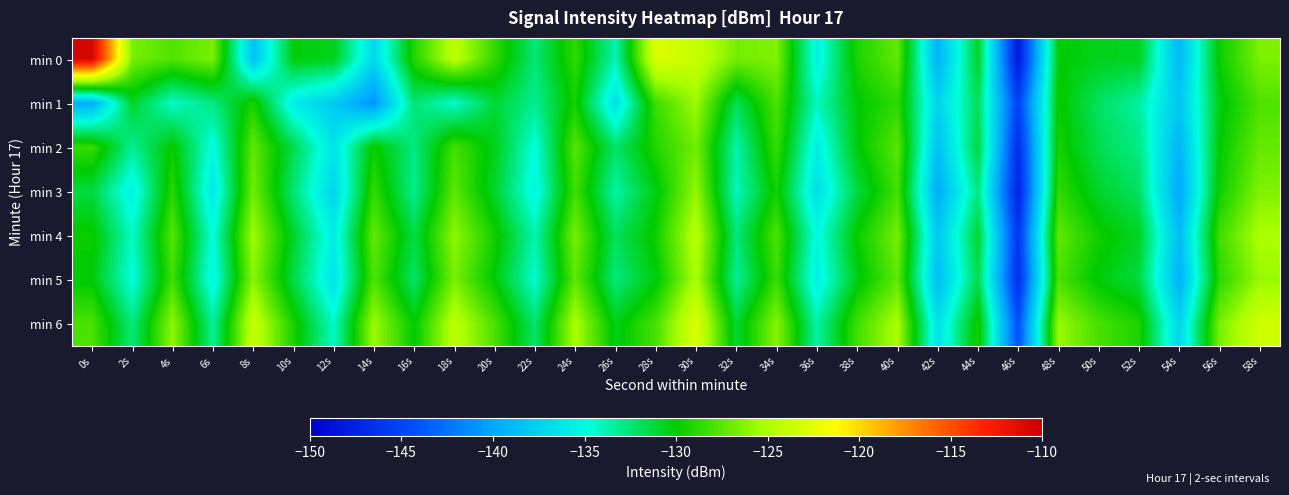

What is the maximum value shown in the chart?

-110.6